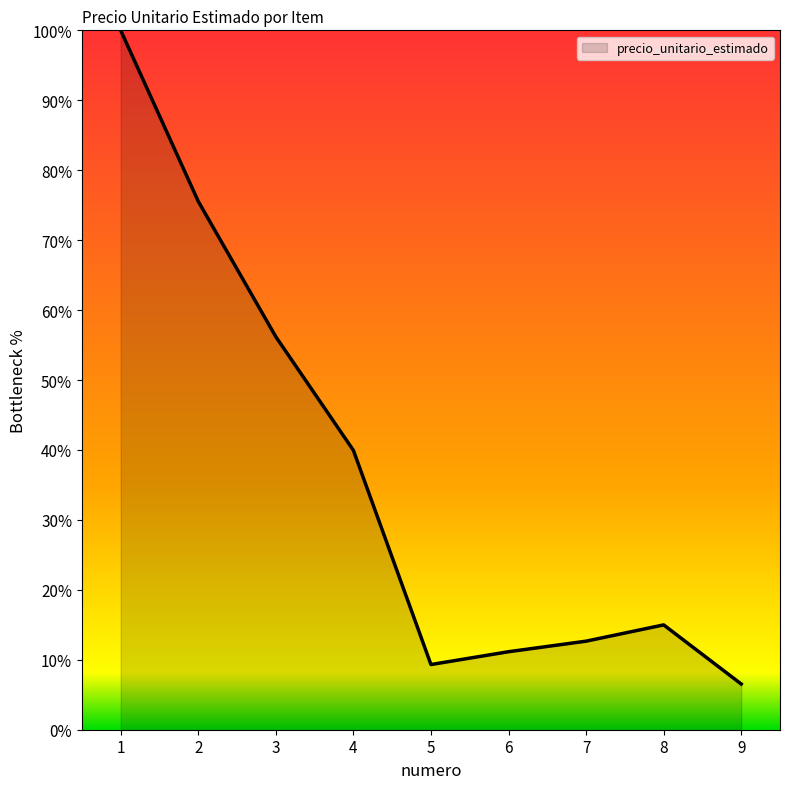

Where is the first local minimum?

5